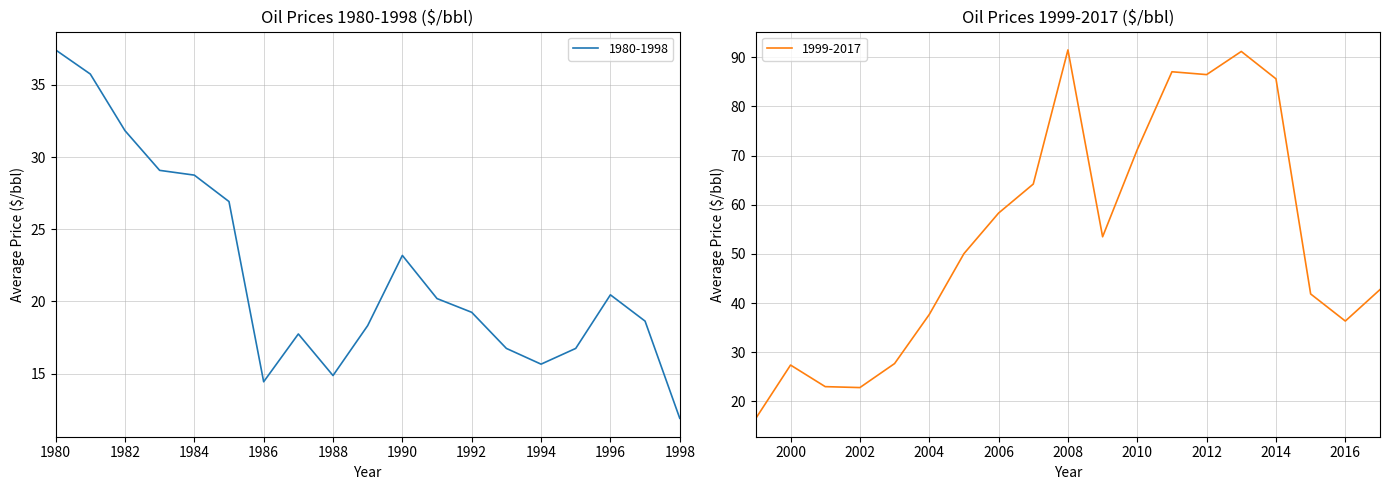

What is the sum of all 1999-2017 values?

1015.0